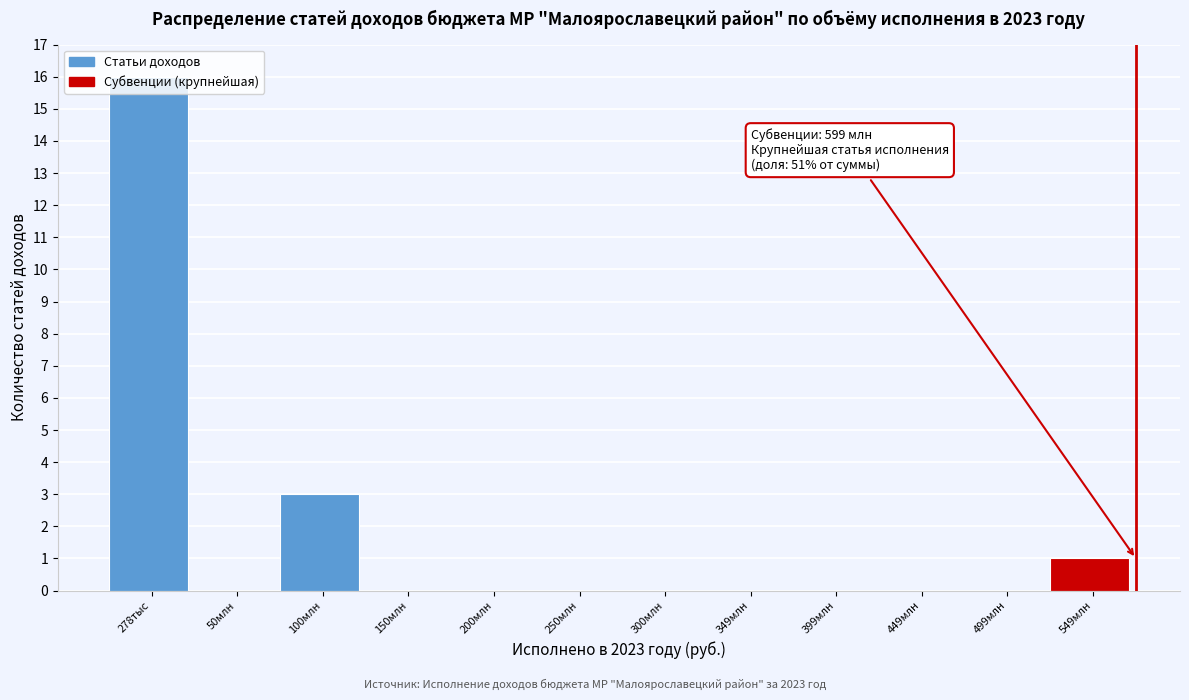

Between 50млн and 278тыс, which is larger?

278тыс